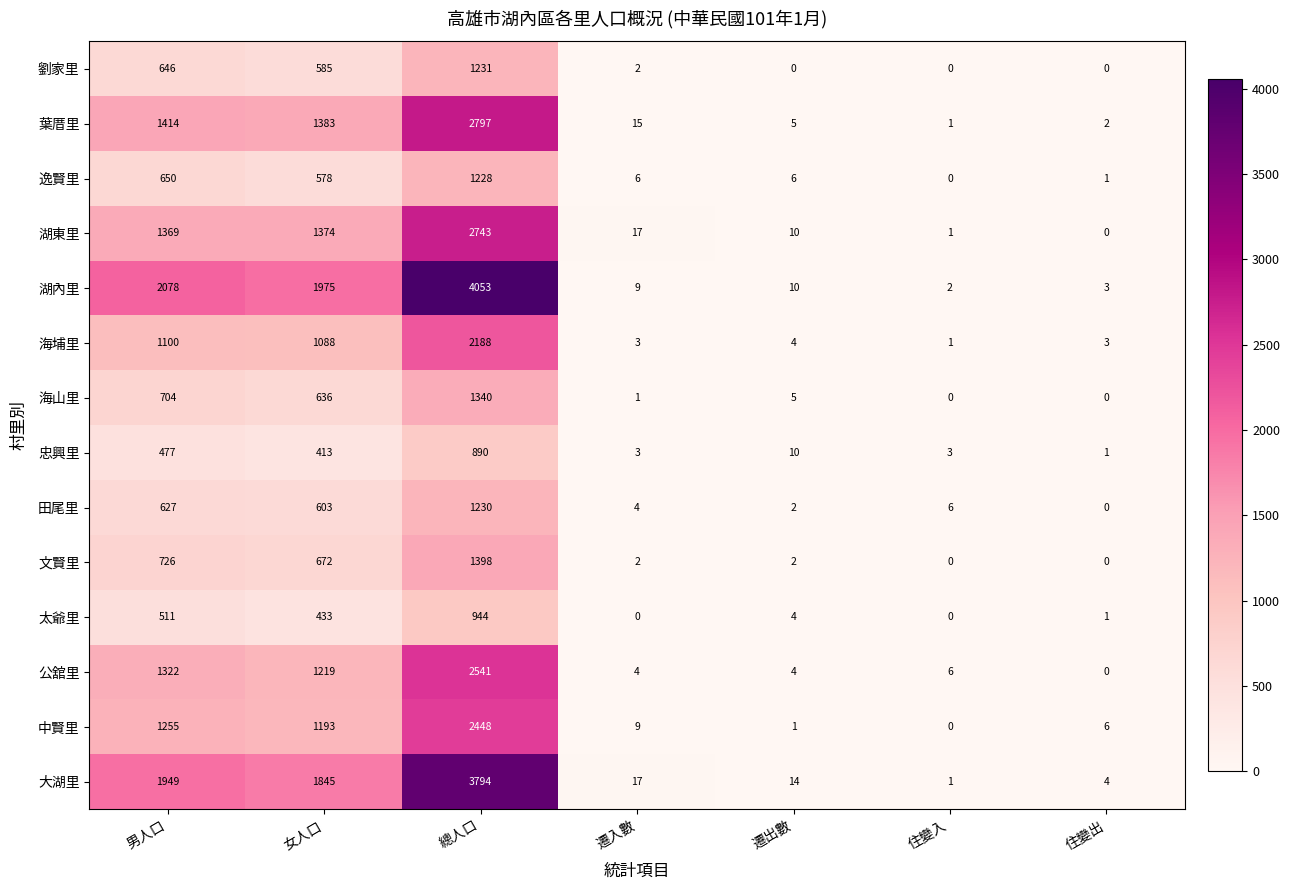

The 海山里 series shows 210 at 女人口. True or false?

False